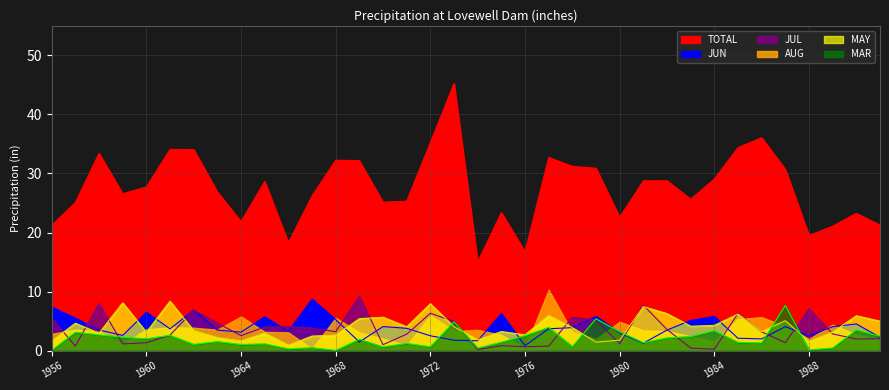

What is the difference between the second highest and second lowest values in the TOTAL series?

19.3